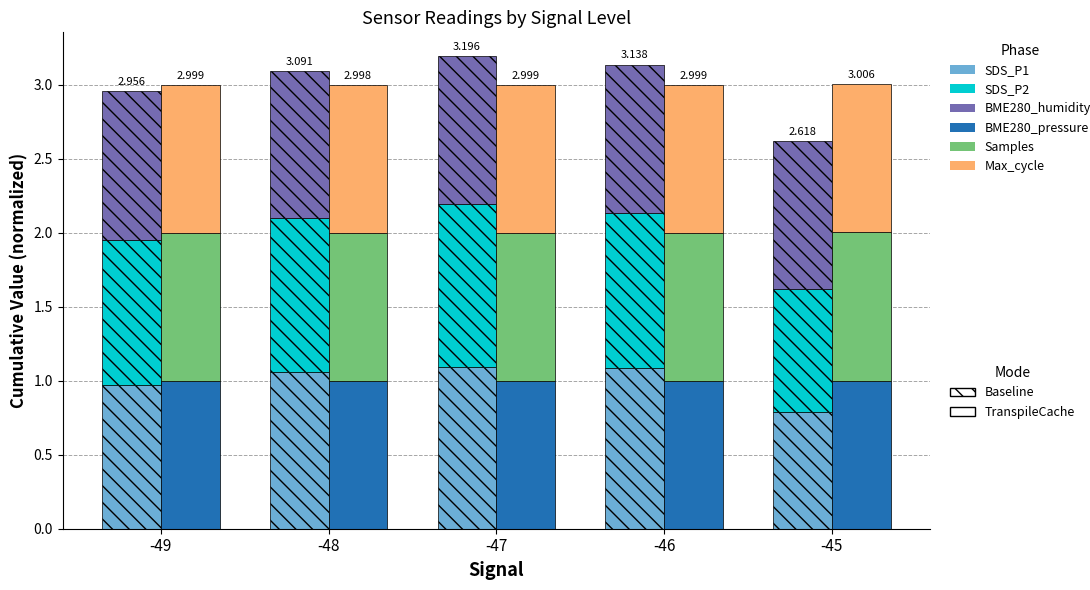

At which label is SDS_P2 closest to 0?

-45